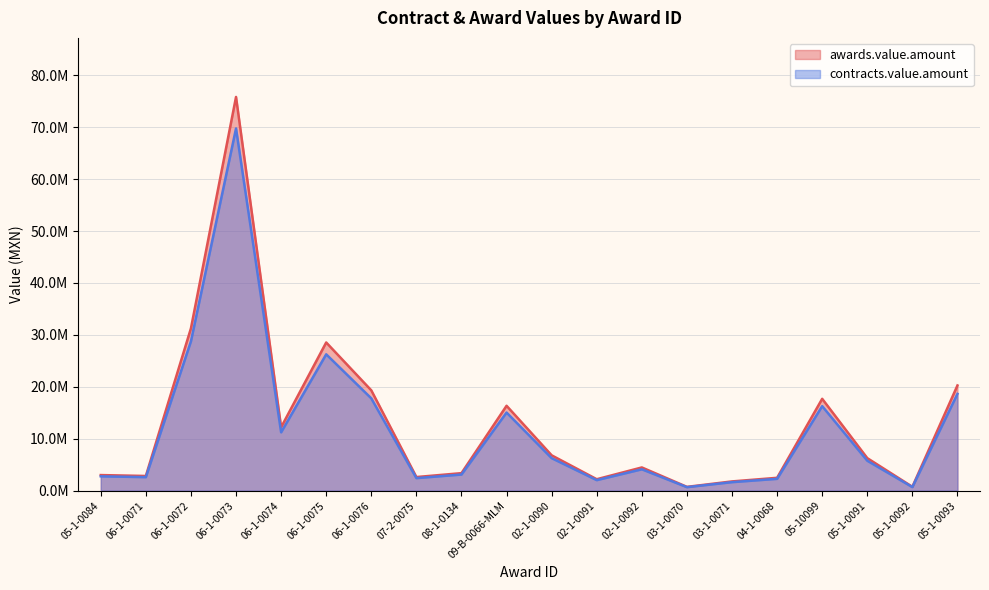

Reading left to right, list all the values displayed in this chart.

awards.value.amount: 05-1-0084=2994540.0	06-1-0071=2821450.0	06-1-0072=31265895.0	06-1-0073=75841850.0	06-1-0074=12206156.0	06-1-0075=28540140.0	06-1-0076=19315749.0	07-2-0075=2615257.2	08-1-0134=3366977.5	09-B-0066-MLM=16343951.1	02-1-0090=6799690.0	02-1-0091=2194700.0	02-1-0092=4464980.0	03-1-0070=723375.6	03-1-0071=1772518.1	04-1-0068=2468000.0	05-10099=17687337.0	05-1-0091=6258802.0	05-1-0092=736826.1	05-1-0093=20259081.0
contracts.value.amount: 05-1-0084=2754976.8	06-1-0071=2595734.0	06-1-0072=28764623.4	06-1-0073=69774502.0	06-1-0074=11229663.5	06-1-0075=26256928.8	06-1-0076=17770489.1	07-2-0075=2406036.6	08-1-0134=3097619.3	09-B-0066-MLM=15036435.0	02-1-0090=6255714.8	02-1-0091=2019124.0	02-1-0092=4107781.6	03-1-0070=665505.6	03-1-0071=1630716.7	04-1-0068=2270560.0	05-10099=16272350.0	05-1-0091=5758097.8	05-1-0092=677880.0	05-1-0093=18638354.5